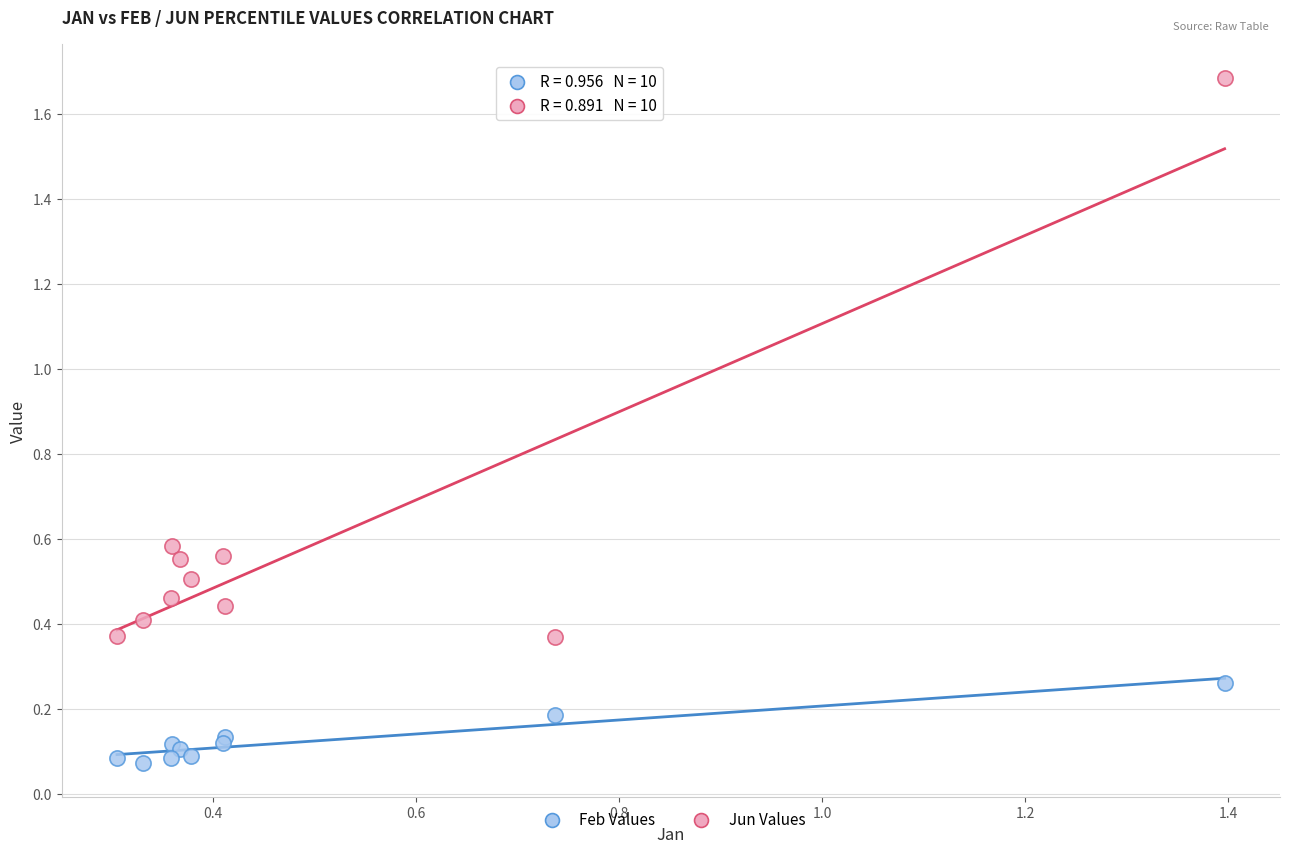

What is the X range (max minus min) for the scatter plot?

1.1